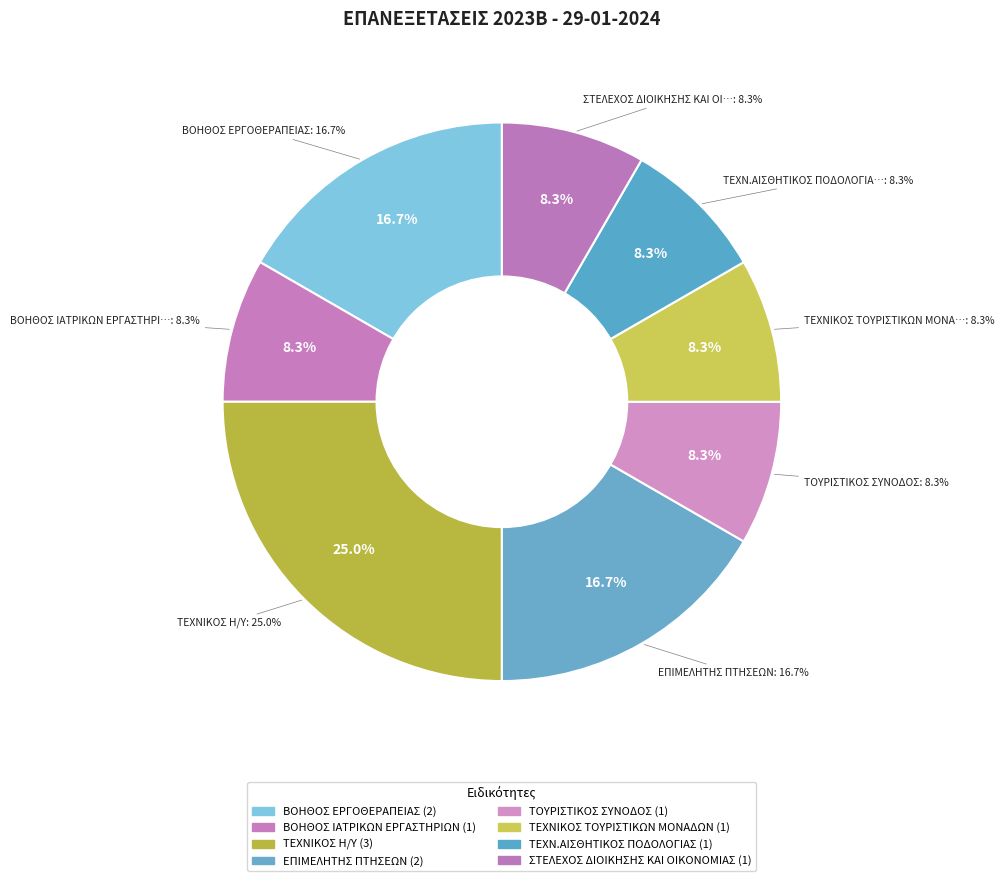

Is there a majority slice in this chart?

No